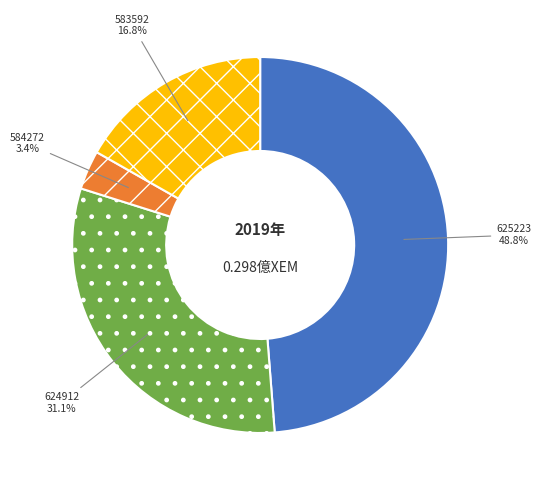

Which slice is the smallest?

584272